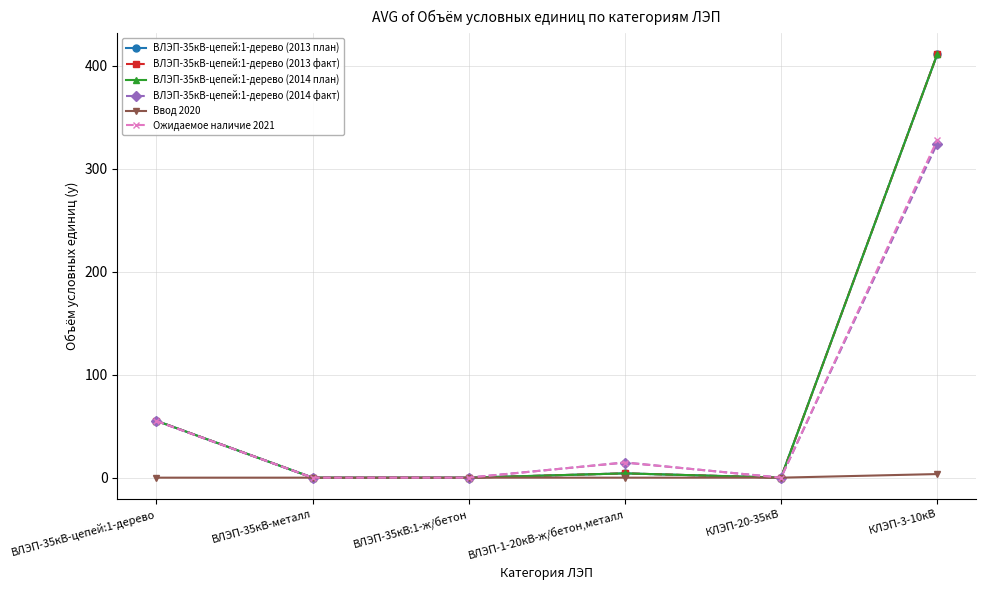

True or false: Ожидаемое наличие 2021 has more than 1 points higher than both neighbors.

False